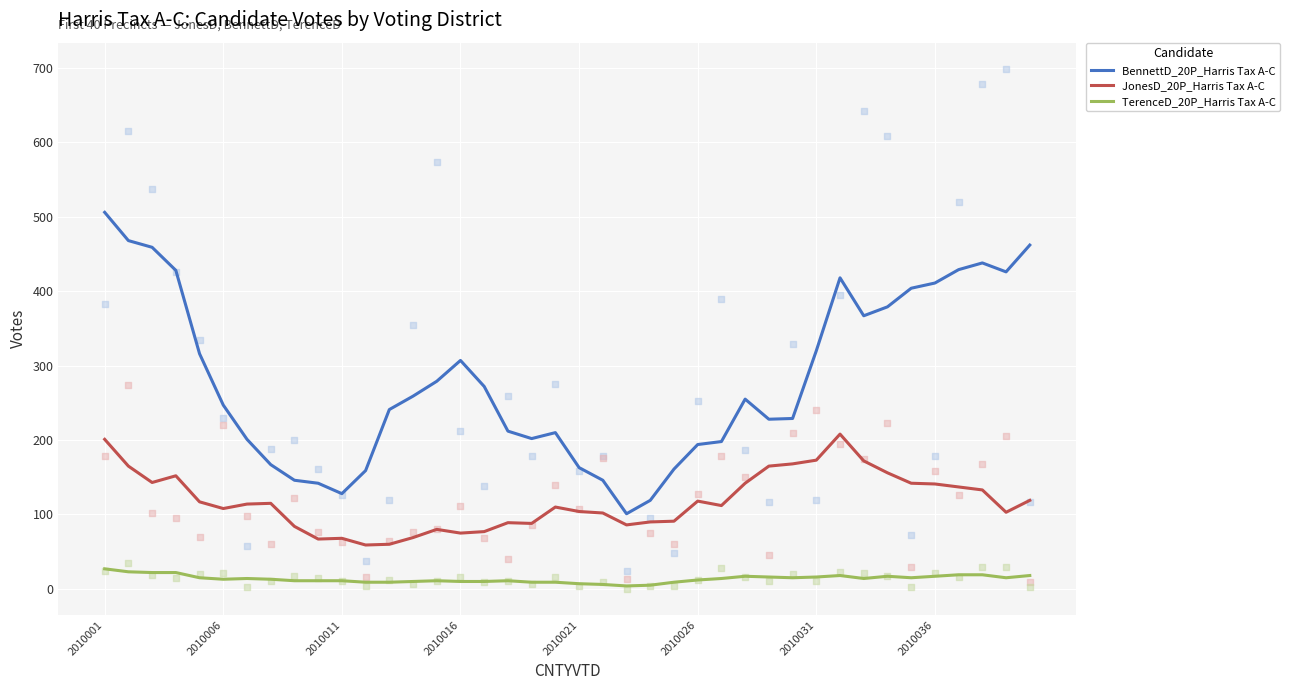

What is the total value across all series at 39?

599